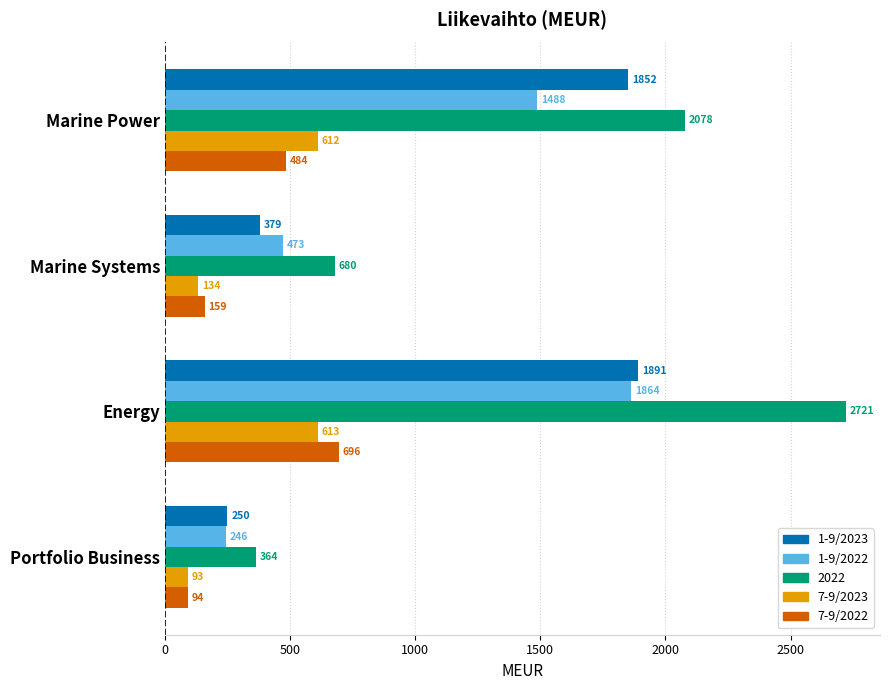

Which series changed the most between Marine Systems and Energy?

2022